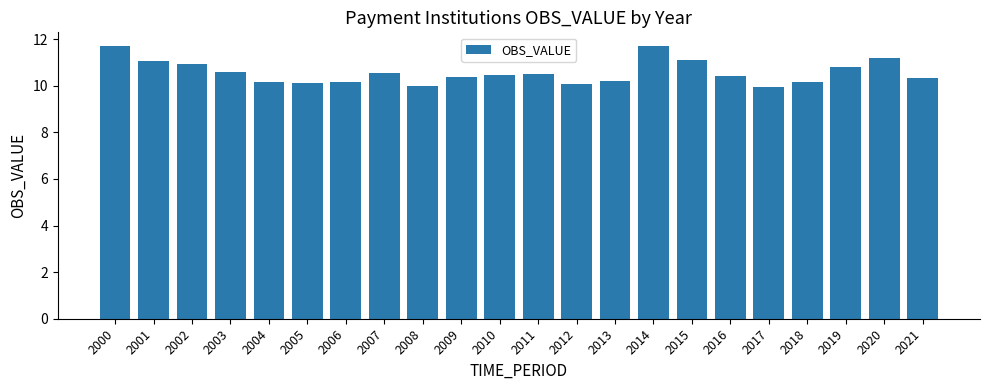

What is the value of the 1st bar from the left?

11.7